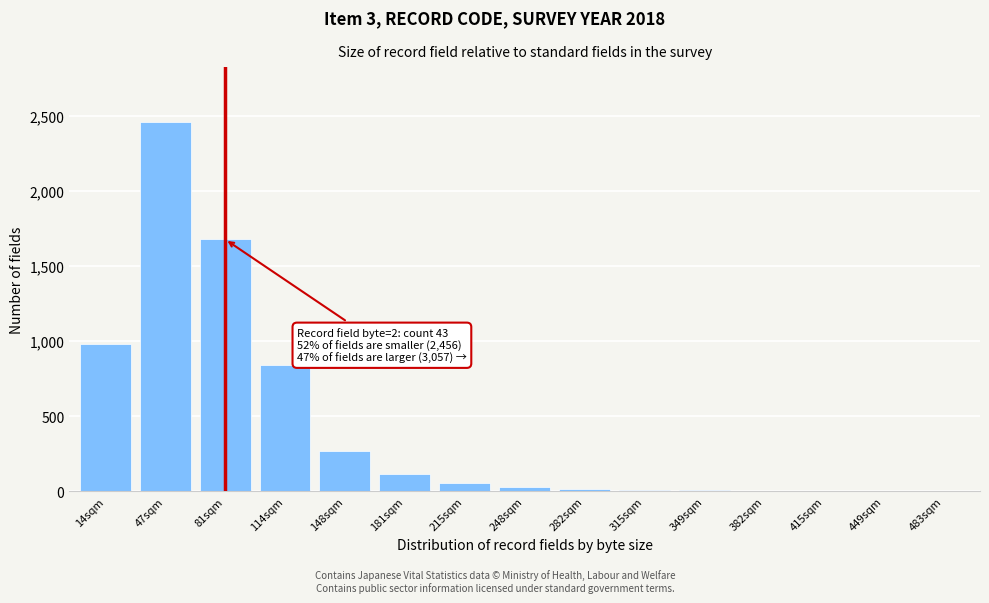

Which category has the highest value across all series?

47sqm